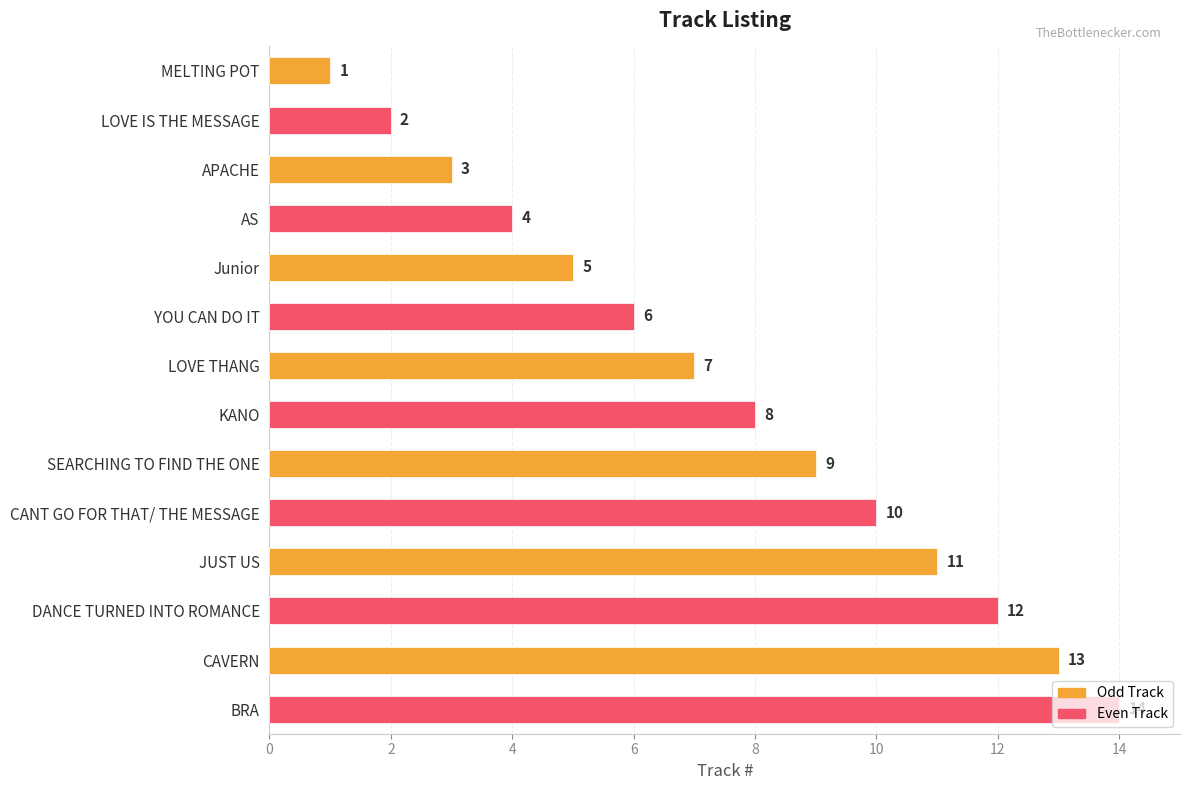

What is the average value?

8